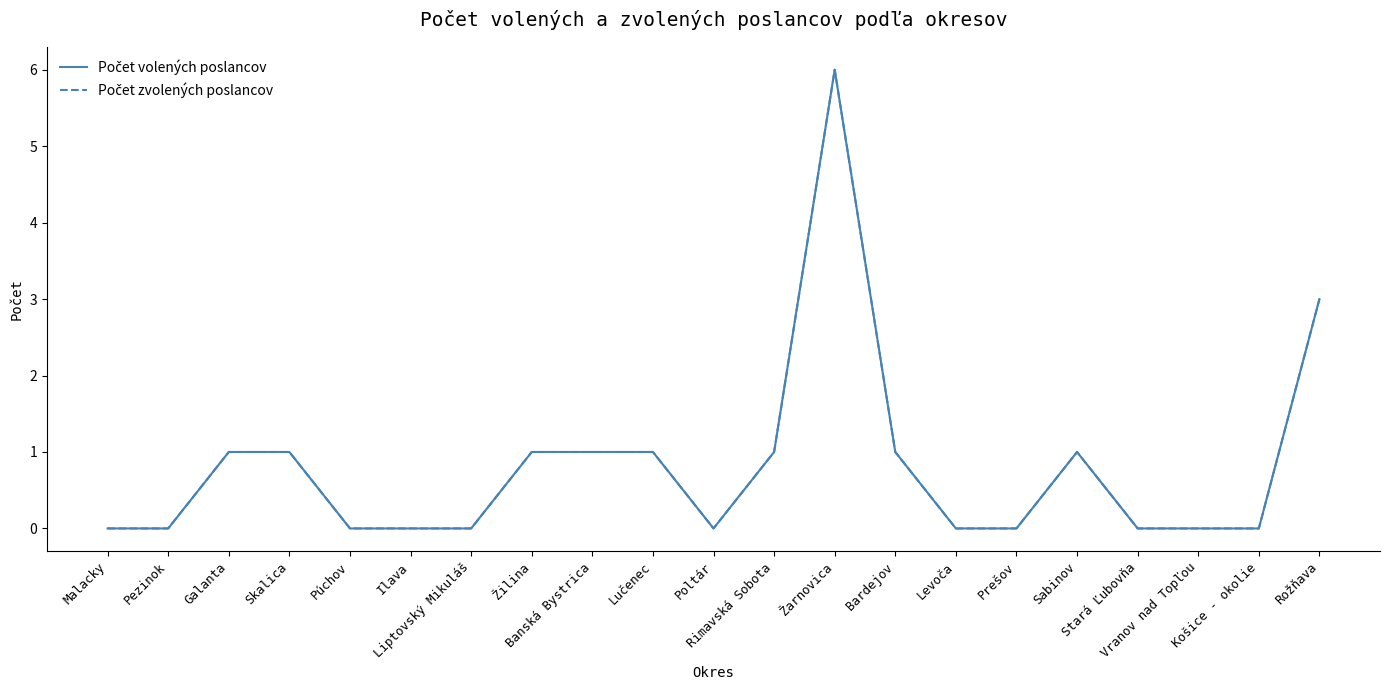

Is this an area chart (filled region under the line)?

No